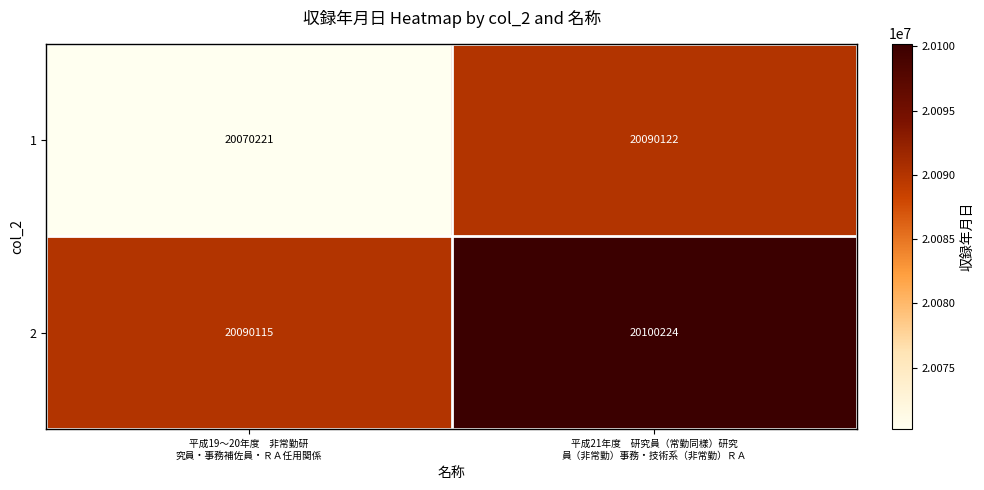

Which series has the largest range (max minus min)?

1